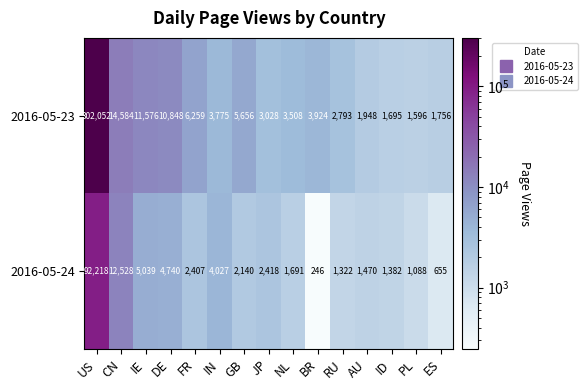

Where does the 2016-05-23 series first go above 3775?

US